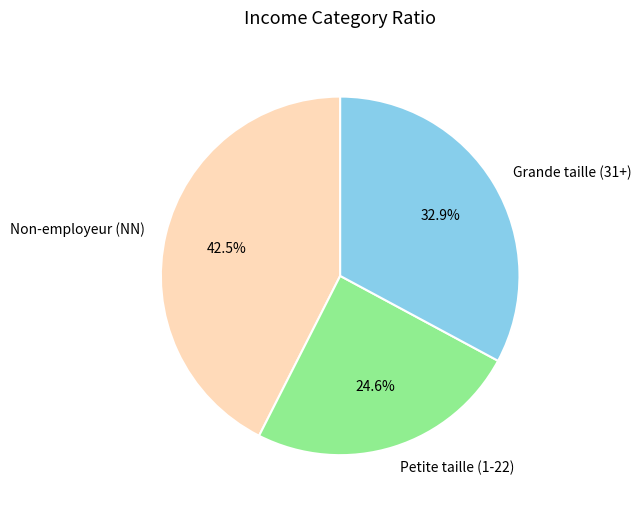

How many slices are in this pie chart?

3